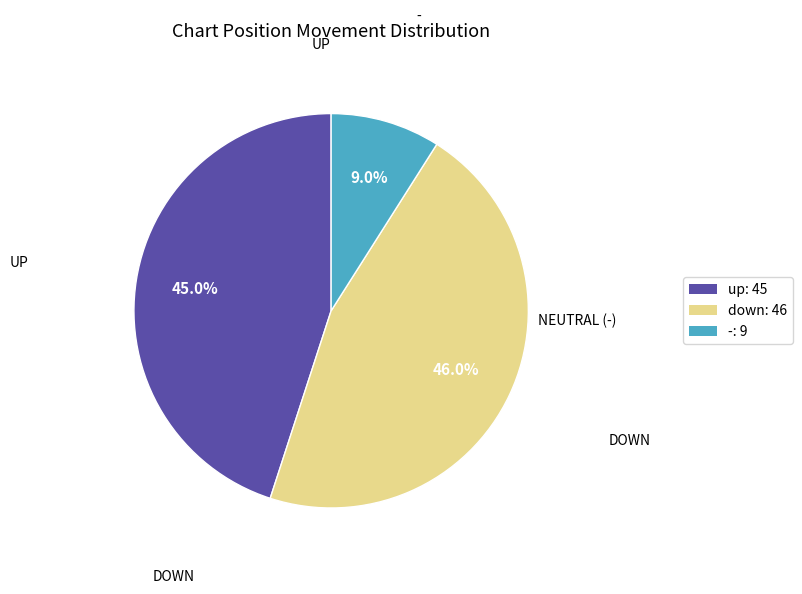

Which category has the biggest portion of the pie?

down